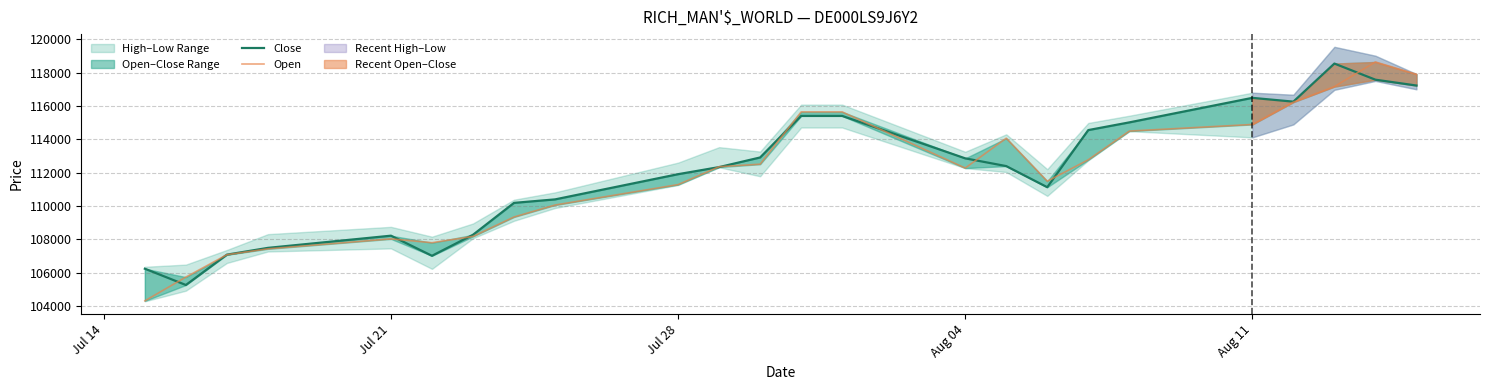

What is the average value of the Close series?

112095